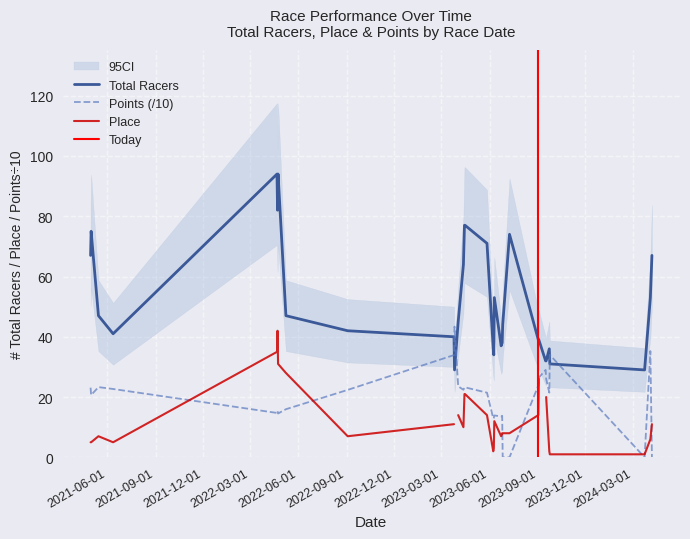

How many intersections are there between Total Racers and Points (/10)?

4